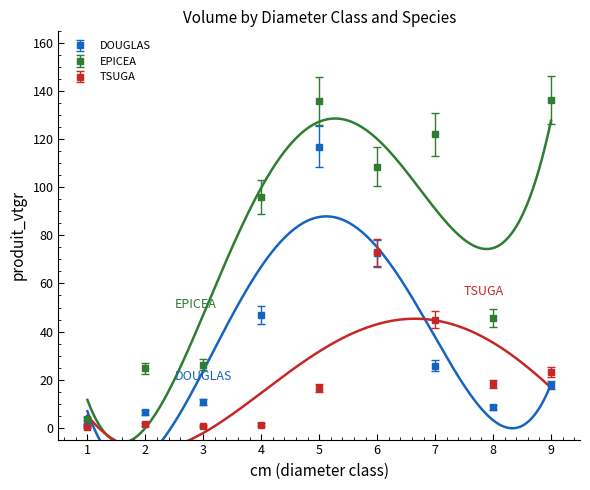

What is the minimum value shown in the chart?

0.1